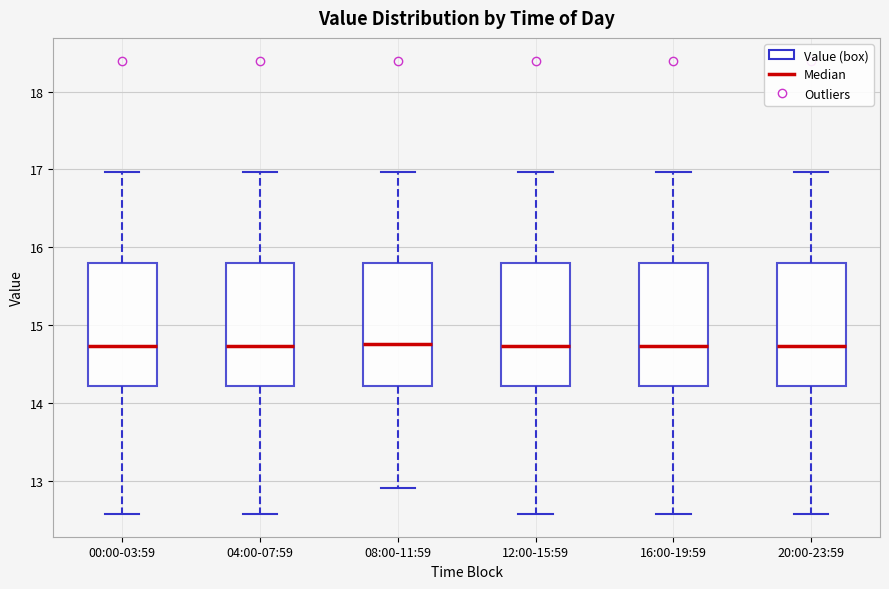

Where is the upper edge of the box for 04:00-07:59 on the y-axis? The values are not printed on the chart, so give them approximately, as read against the axis.

15.8